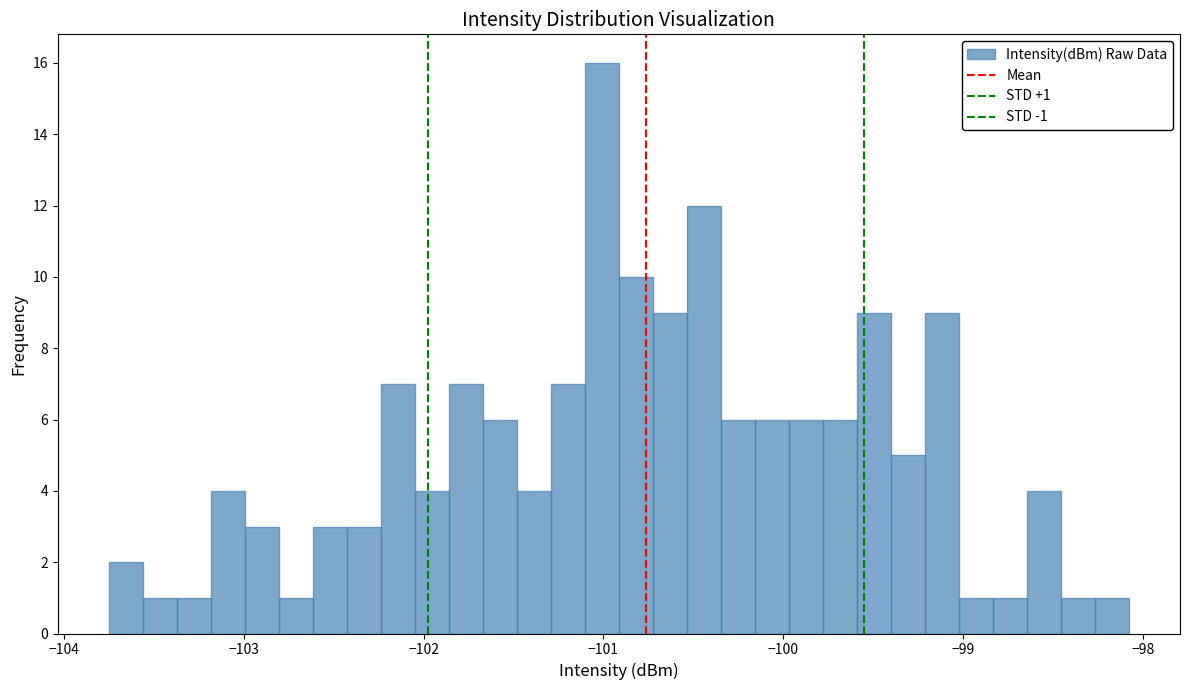

Around what value on the x-axis is the tallest bar? Give the approximate position of its centre, as read against the axis.

-101.0